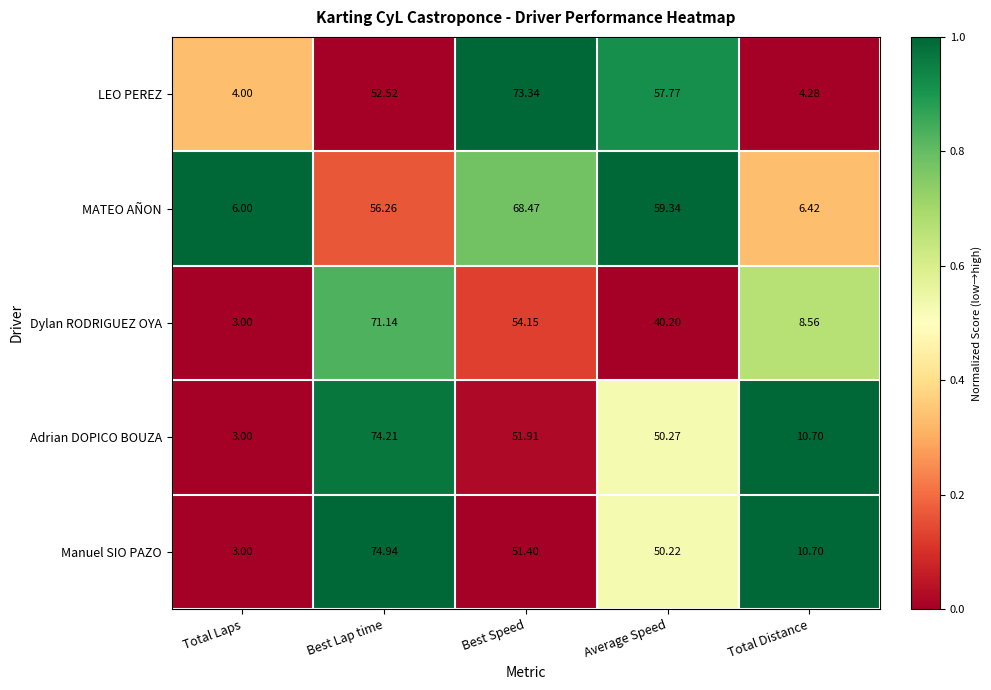

Which series has the widest spread of values?

Manuel SIO PAZO